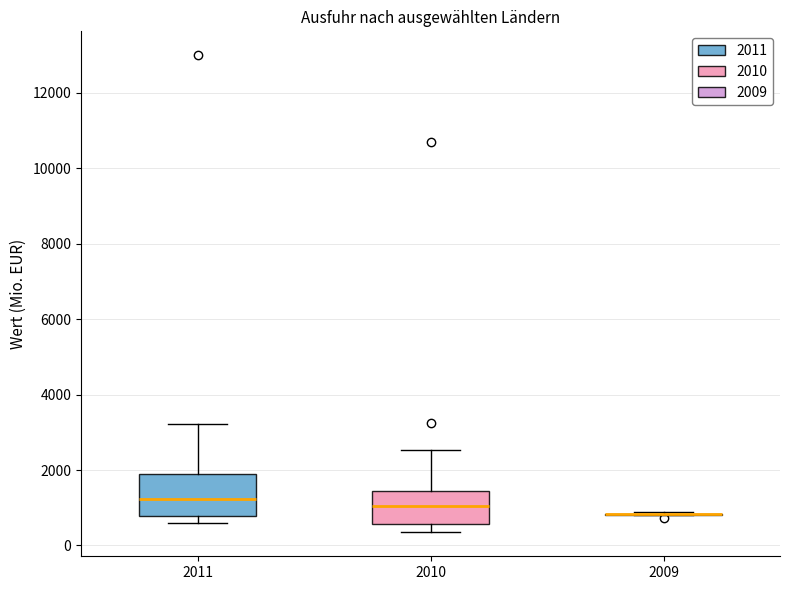

Comparing the boxes themselves (not the whiskers), which one is the tallest?

2011